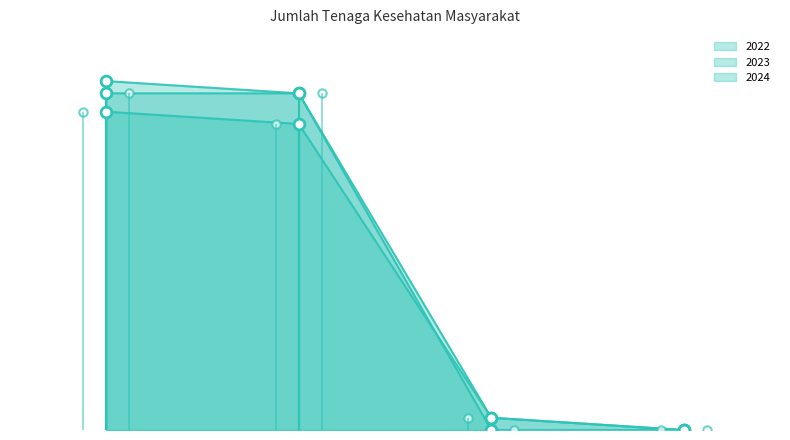

Which series has the widest spread of Y values?

pts_2023